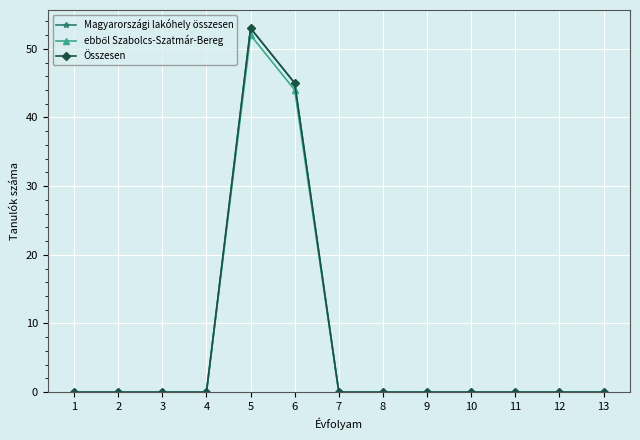

Does the chart have visible grid lines?

Yes